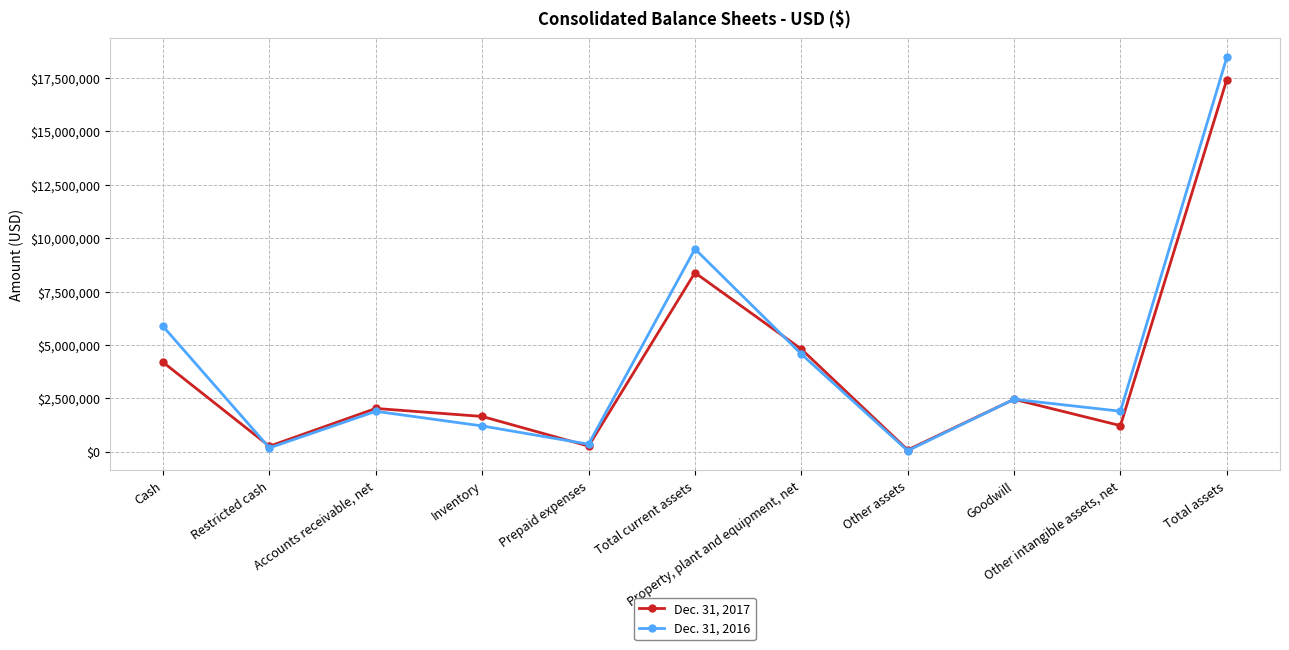

How many lines are shown in the chart?

2